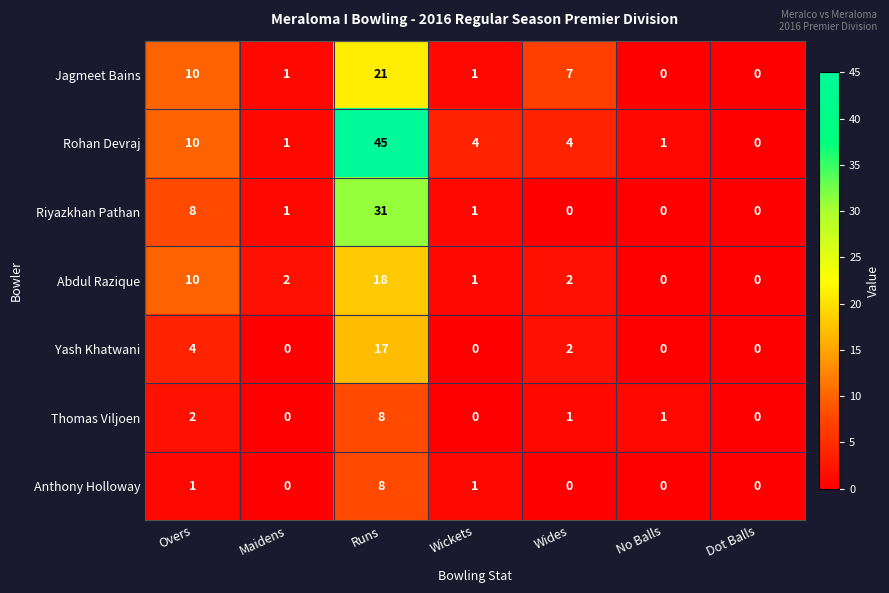

Where is Jagmeet Bains nearest to the value 10?

Overs